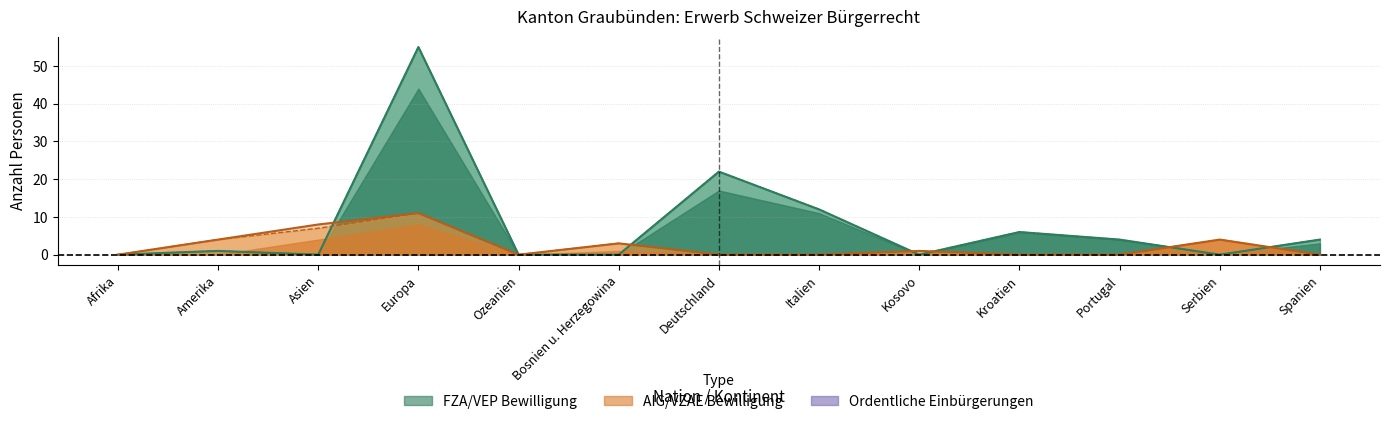

Is the value of Total FZA/VEP at Asien greater than the value of Total Einbürgerungen (AIG) at Bosnien u. Herzegowina?

No